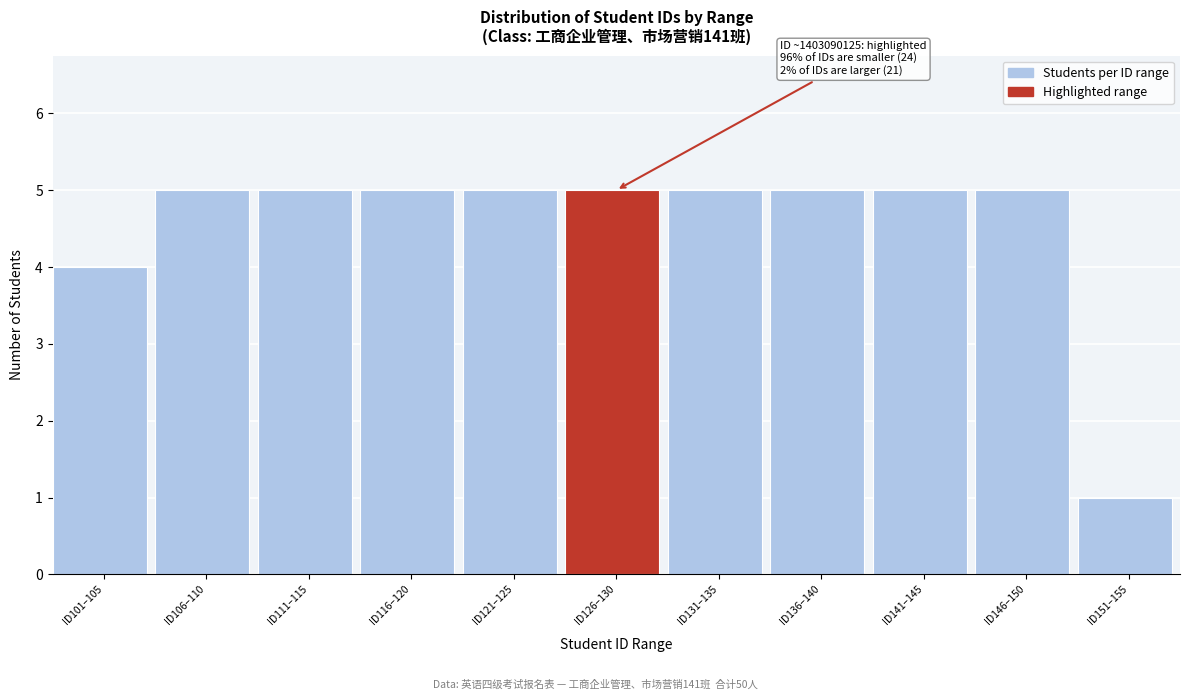

Reading right to left, transcribe all the data shown in this chart.

1	5	5	5	5	5	5	5	5	5	4